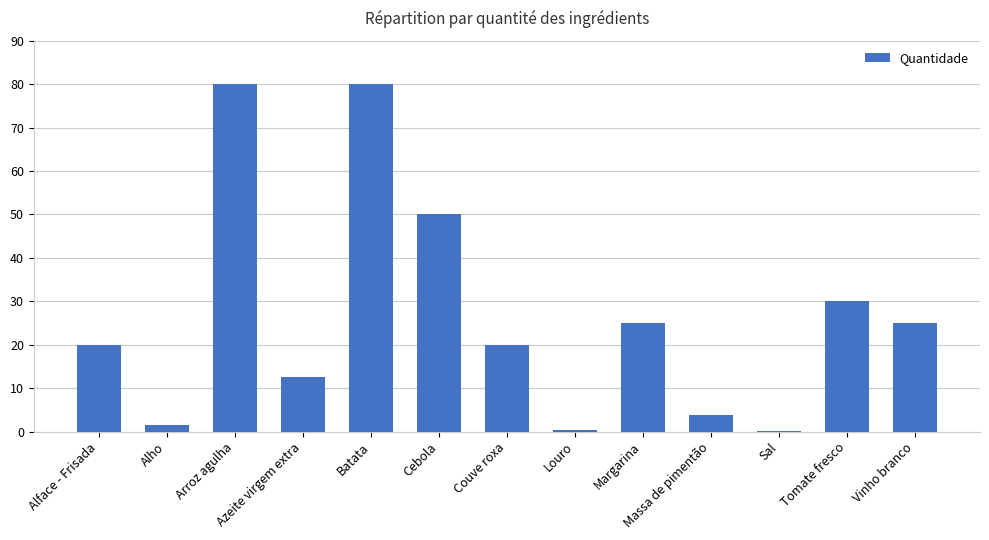

True or false: the data shows 8.4 at Azeite virgem extra.

False